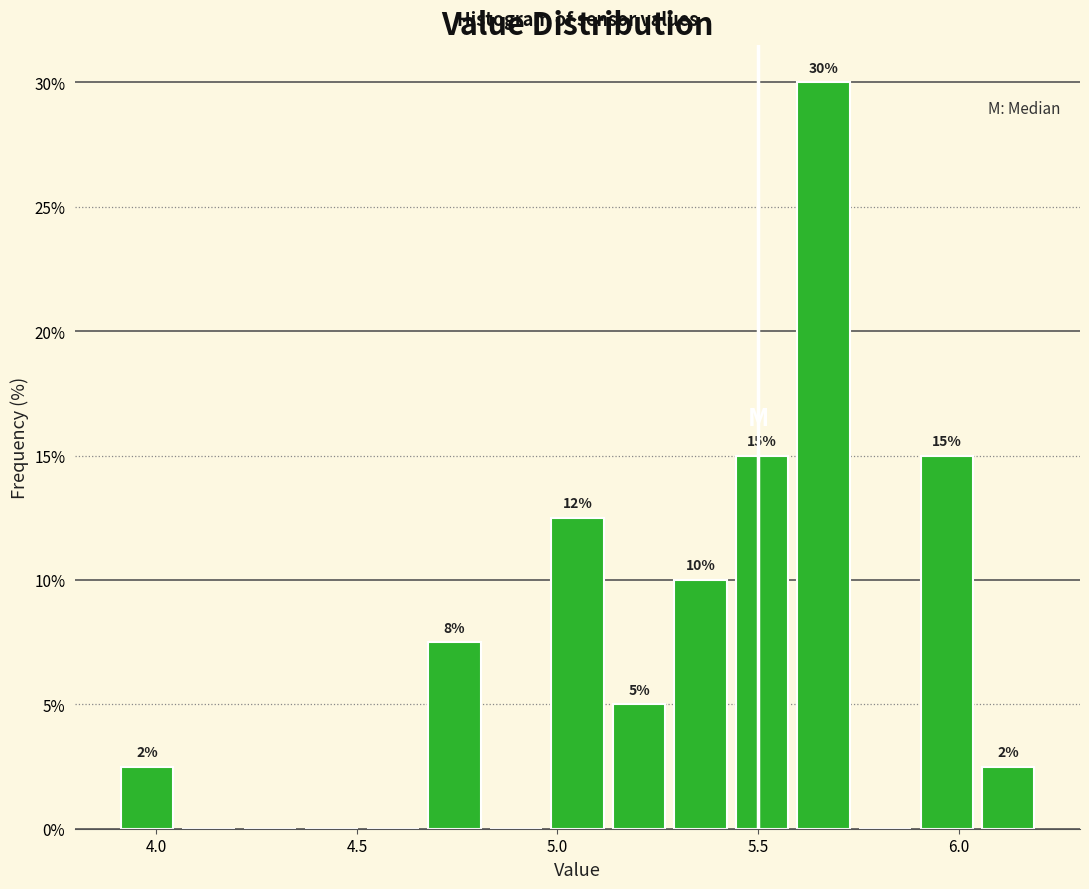

Read against the x-axis, roughly where is the centre of the tallest bar?

5.65